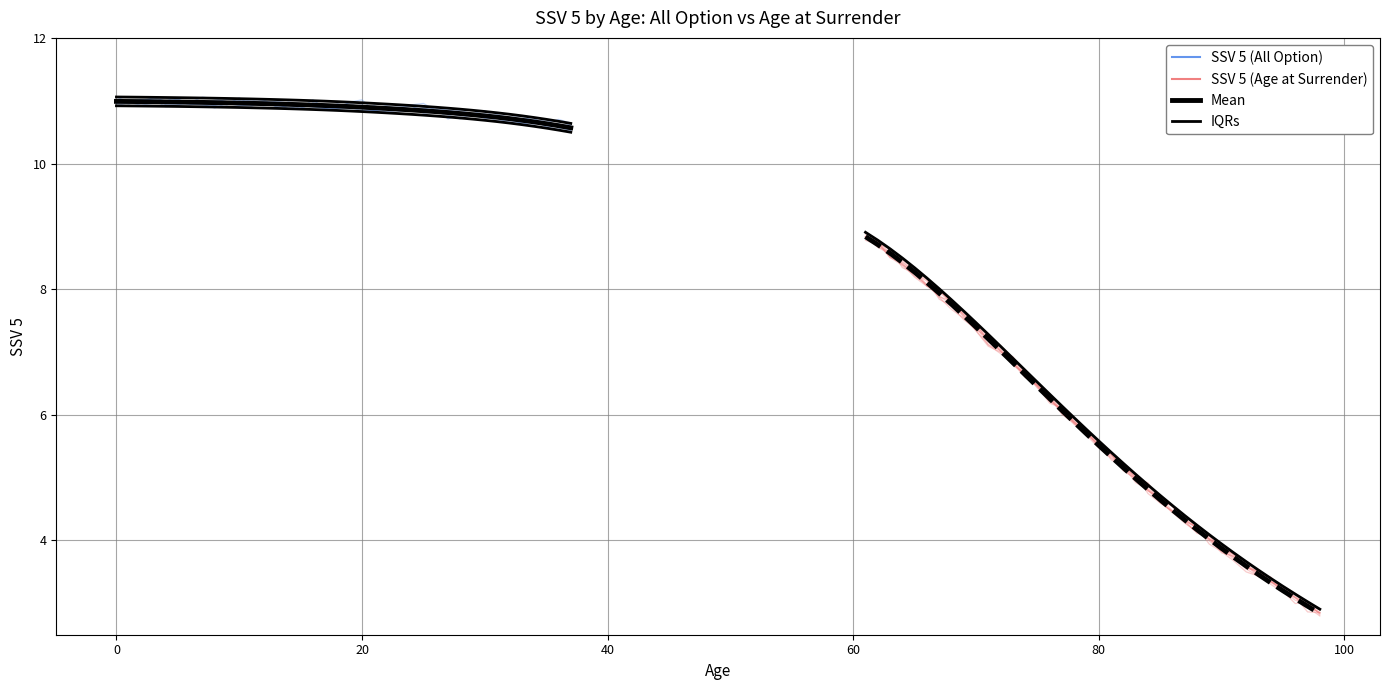

How many categories are shown in the chart?

38